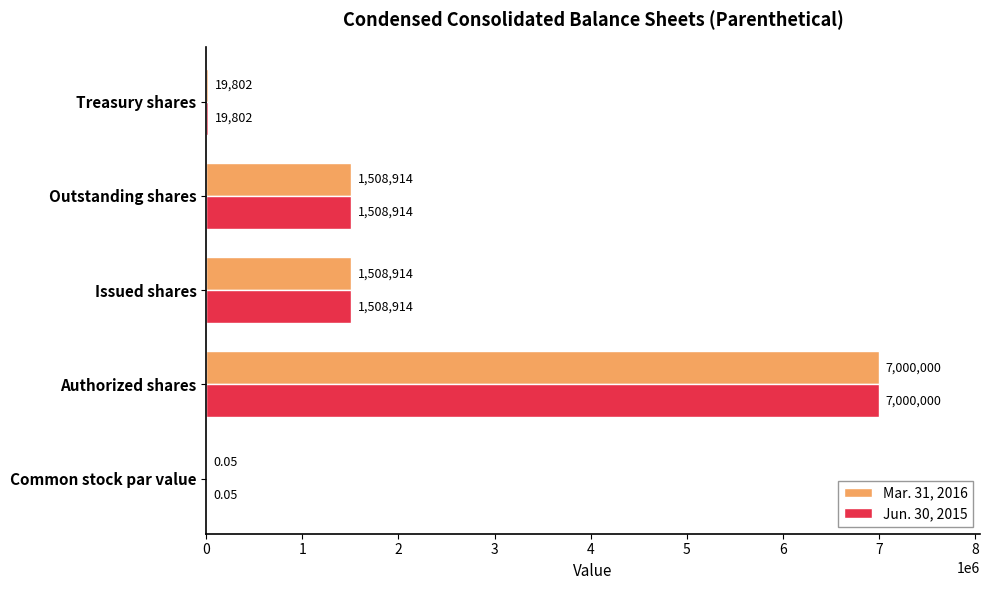

What is the sum of the Jun. 30, 2015 values at Outstanding shares and Authorized shares?

8508914.0